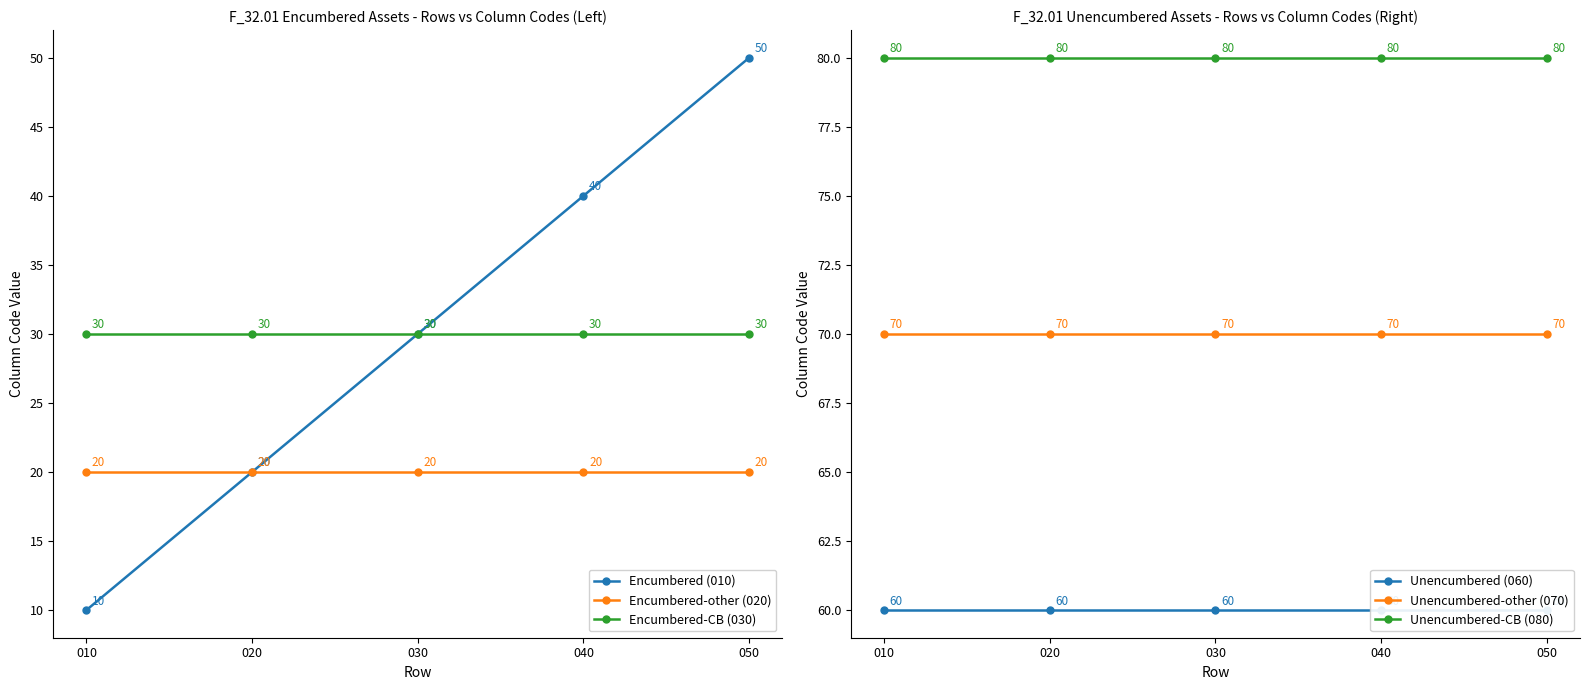

At which label is Unencumbered-CB (080) closest to 80?

010